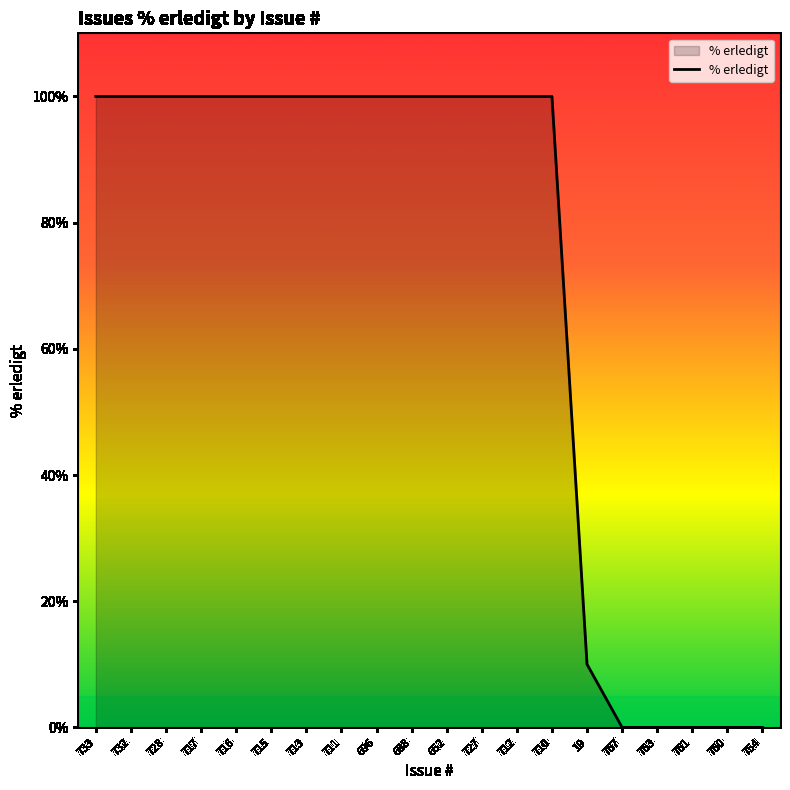

Approximately how many times larger is the value at 710 compared to 652?

1.0